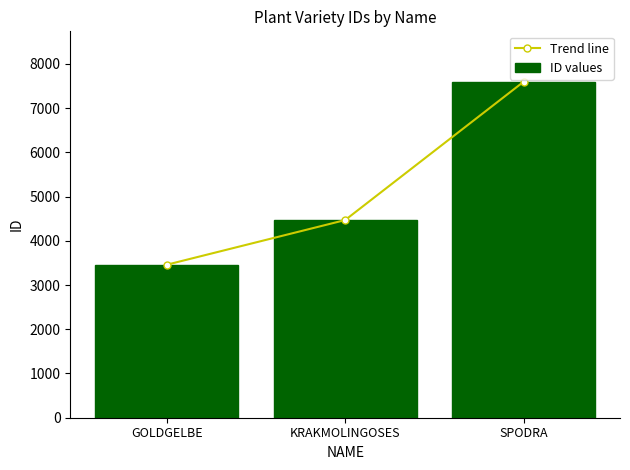

Between GOLDGELBE and KRAKMOLINGOSES, which series saw the biggest shift?

Trend line